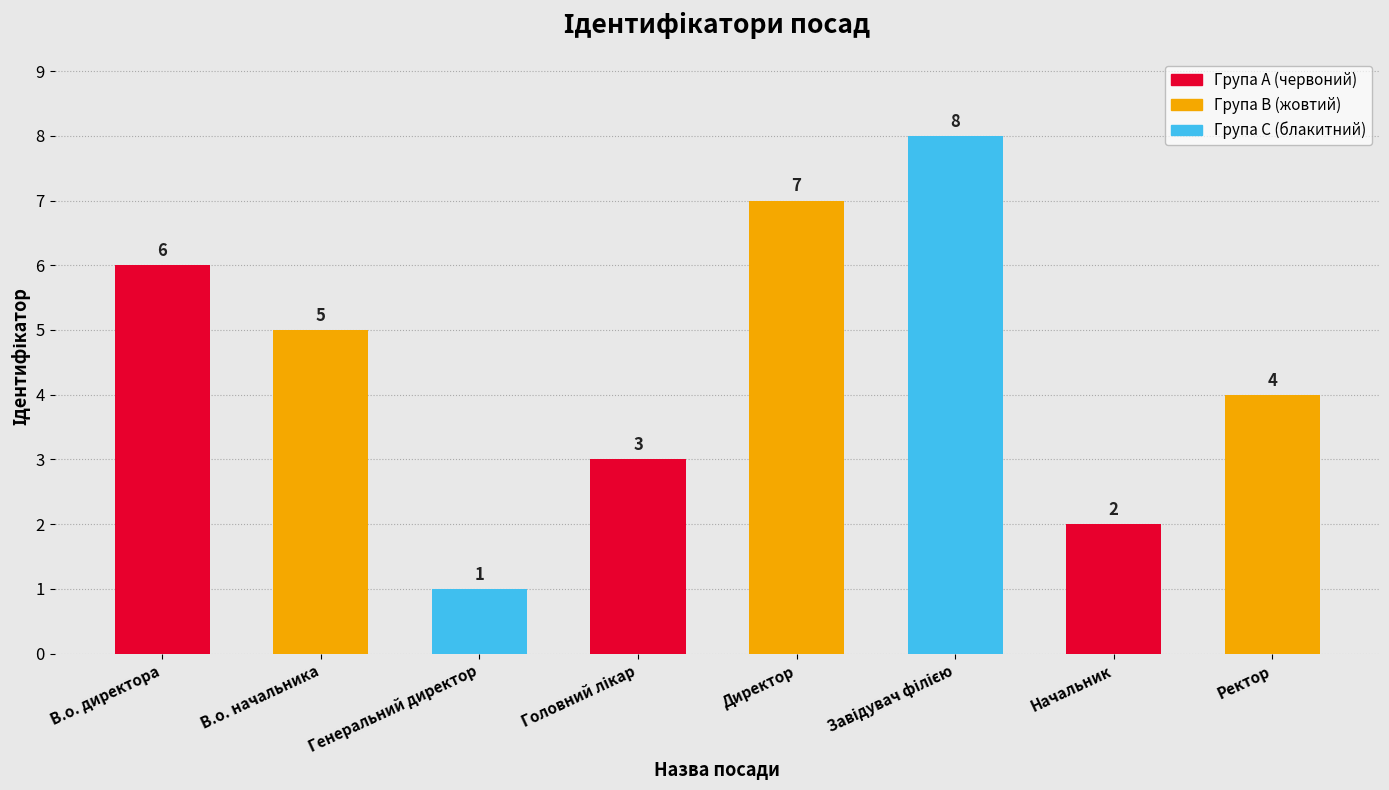

Reading left to right, extract all data points from this chart.

6	5	1	3	7	8	2	4